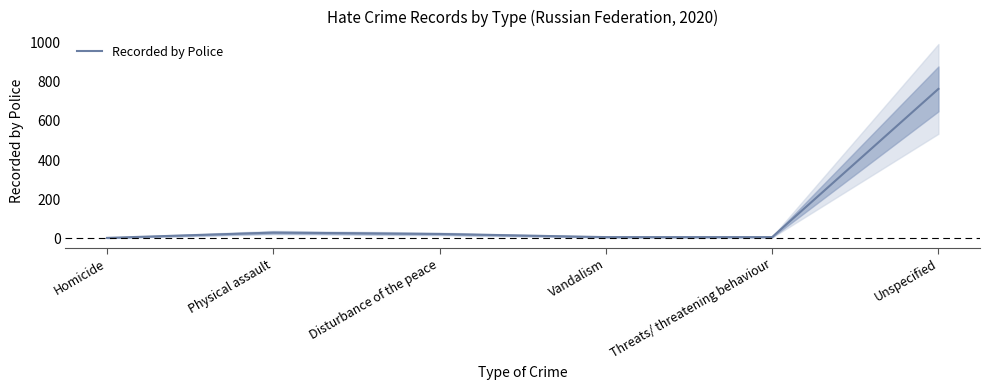

Is this an area chart (filled region under the line)?

No